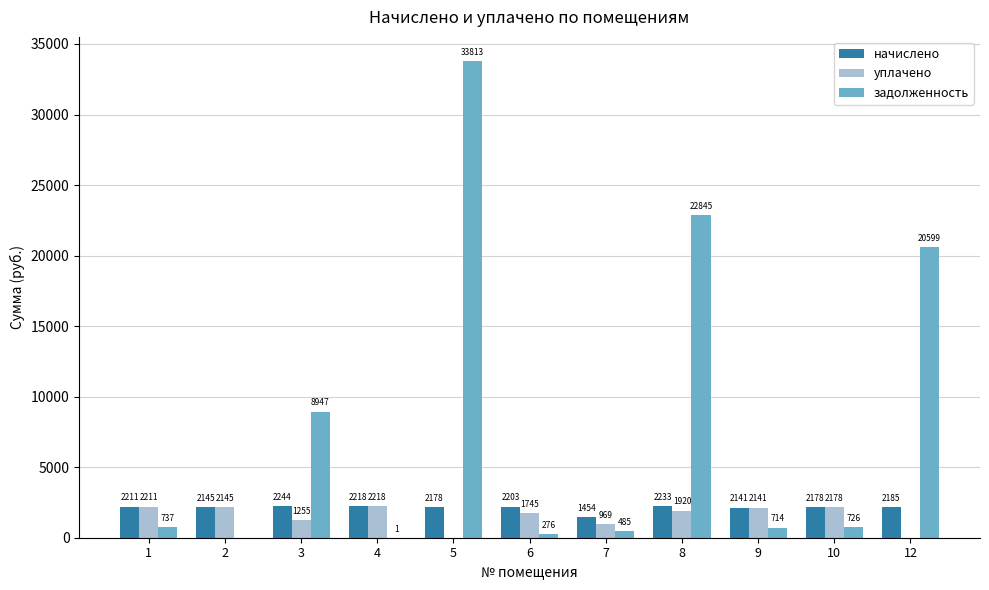

How many data points in уплачено are above 1920?

6